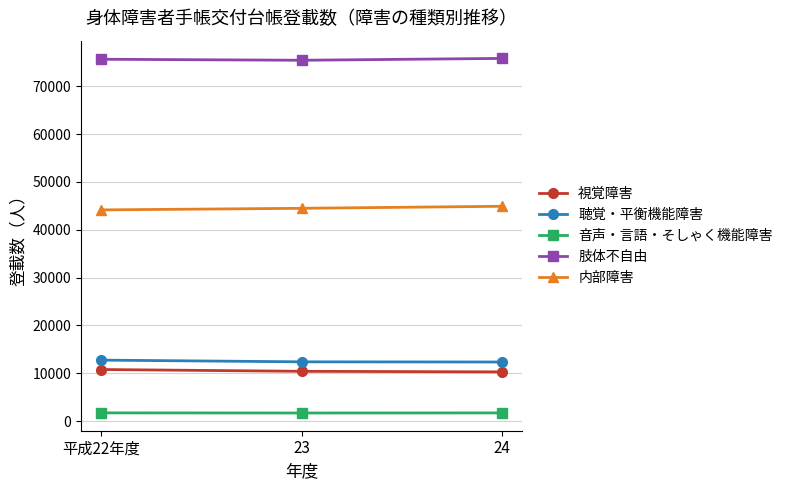

What is the value of the 音声・言語・そしゃく機能障害 point at the 1st from the left?

1739